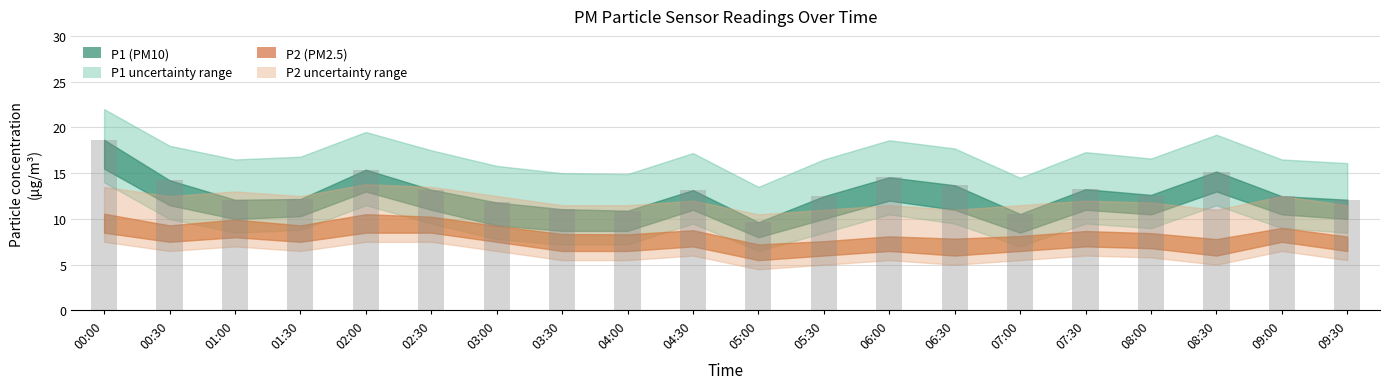

Count the number of categories in the chart.

20